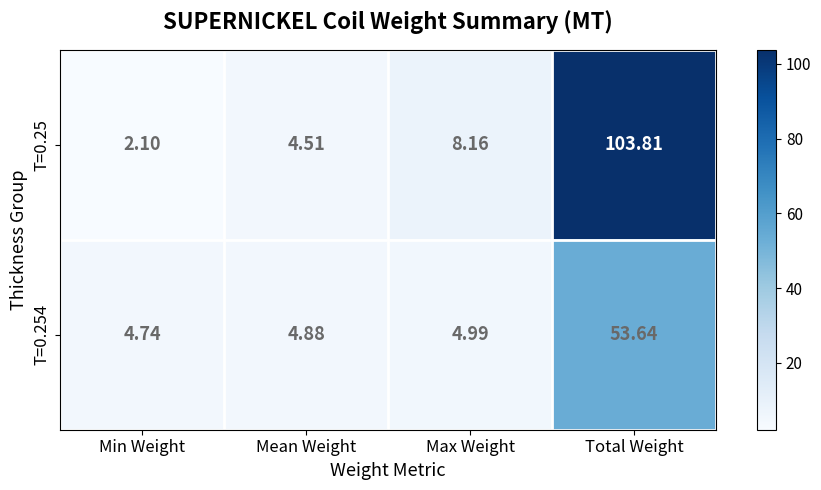

Is the value of T=0.25 at Min Weight greater than the value of T=0.254 at Mean Weight?

No